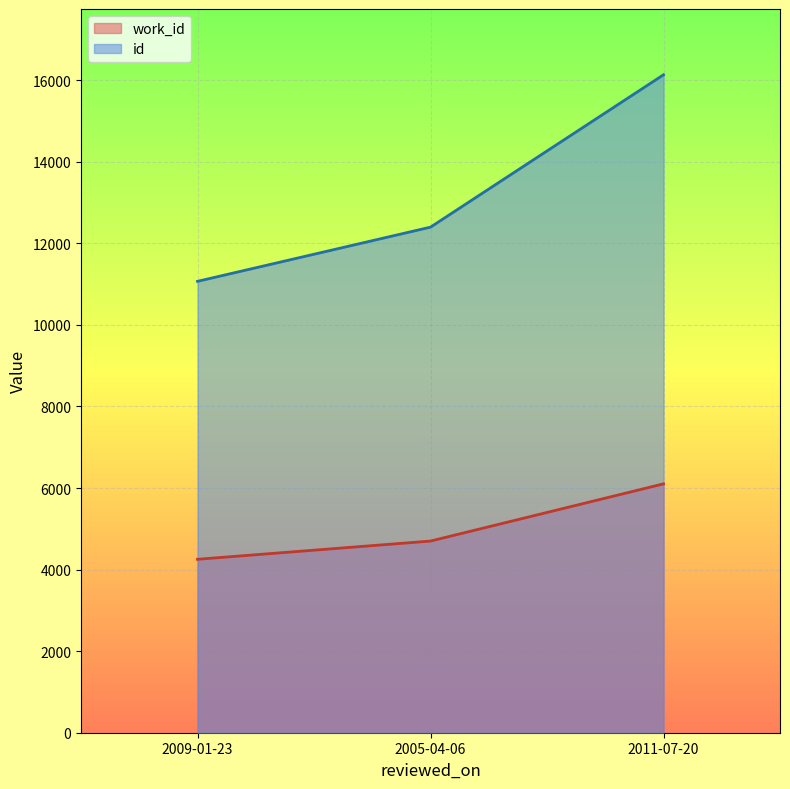

What is the difference between the maximum and minimum values in the id series?

5065